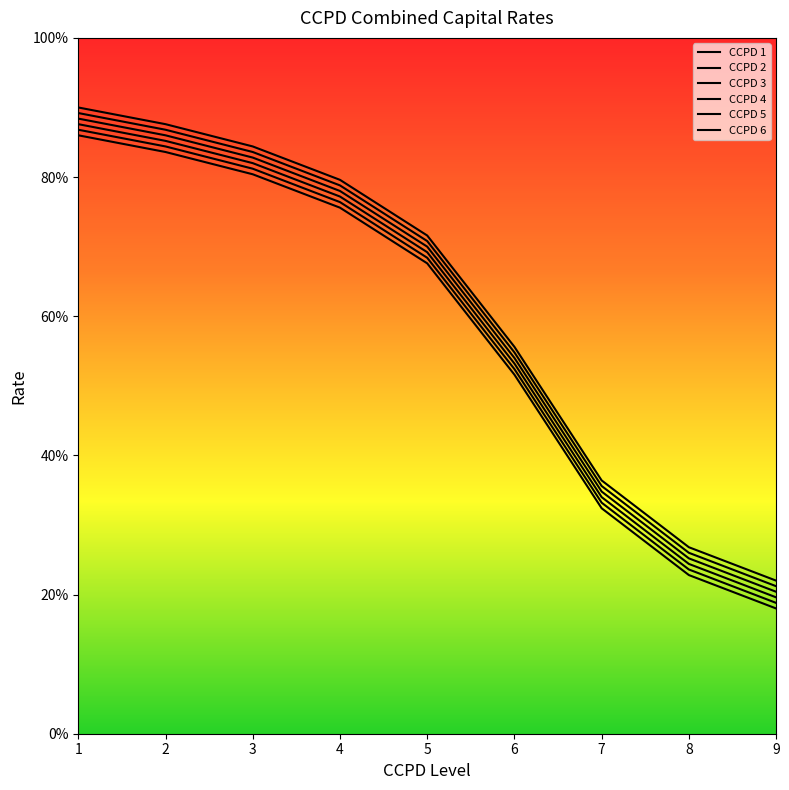

Which series has the largest range (max minus min)?

CCPD 1